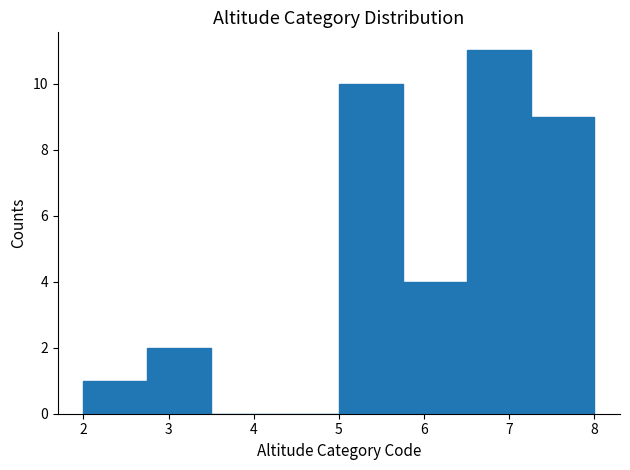

How tall is the bar that spans 5.75 to 6.50 on the x-axis? Neither the bar edges nor the heights are printed on the chart, so give them approximately, as read against the axes.

4